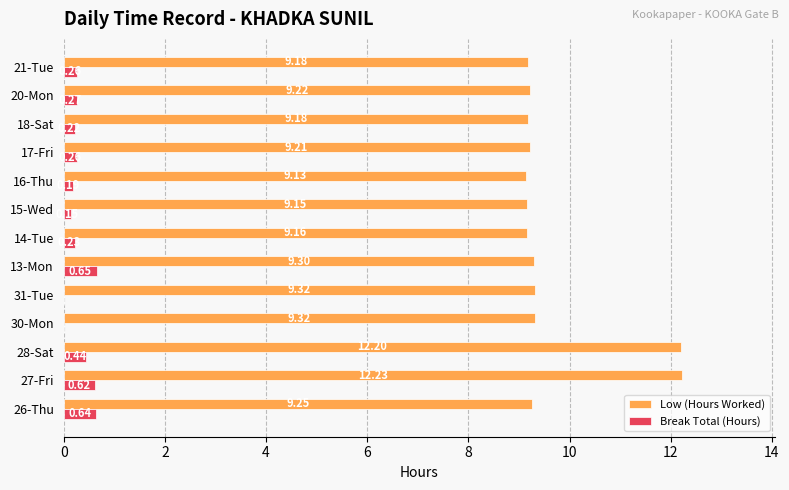

Count the number of data series in this chart.

2